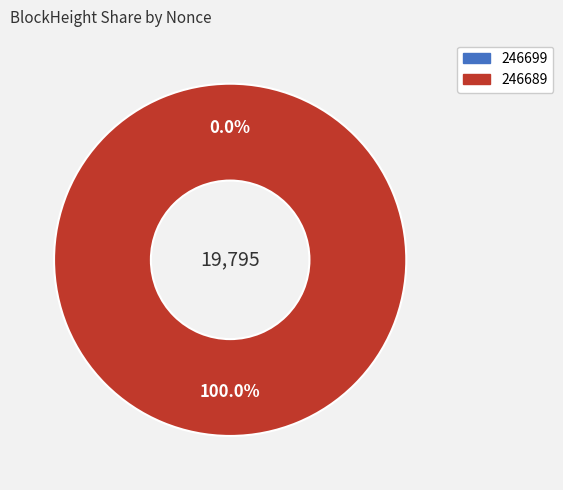

Which category accounts for the majority?

246689